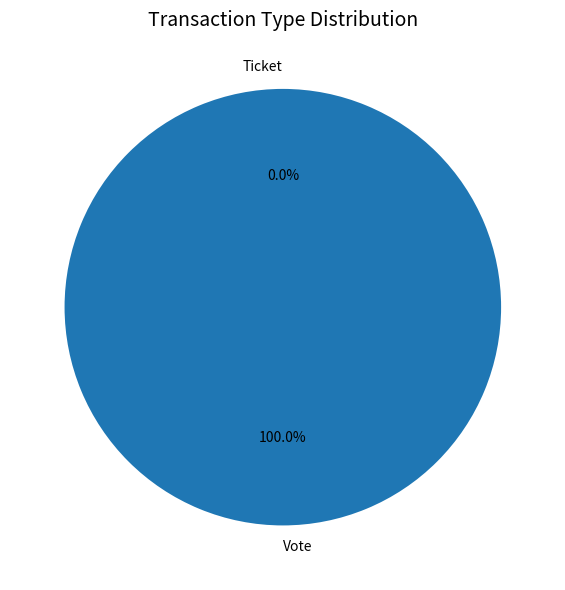

Is there any slice that represents more than half of the pie?

Yes